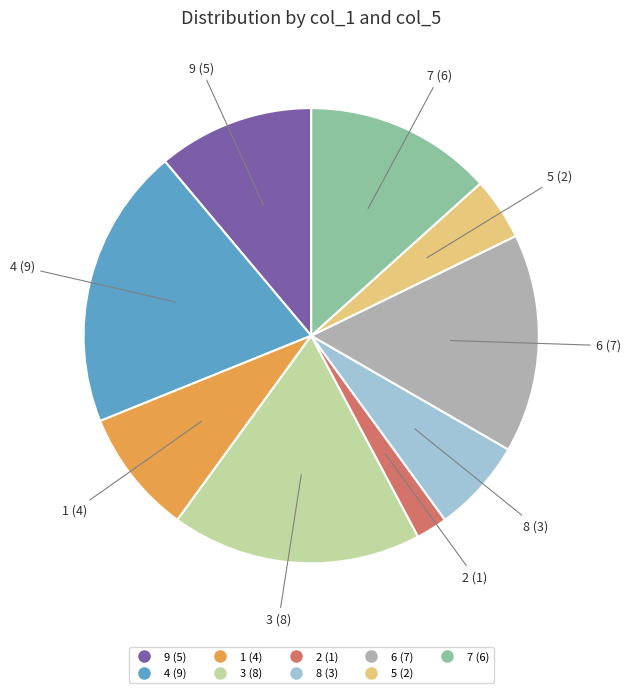

The 7 slice represents 13% of the pie. True or false?

True